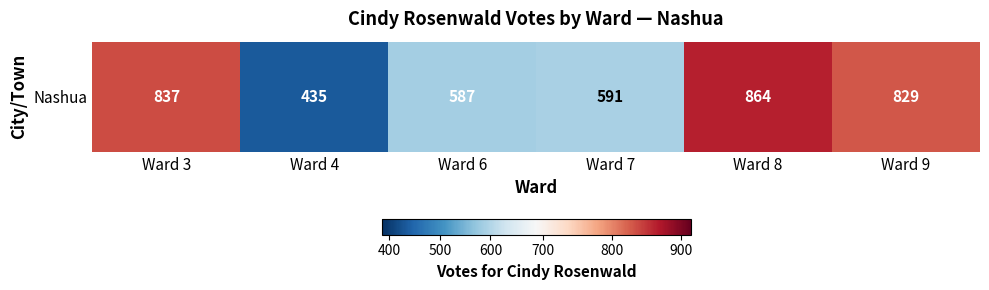

How many values are below 829?

3